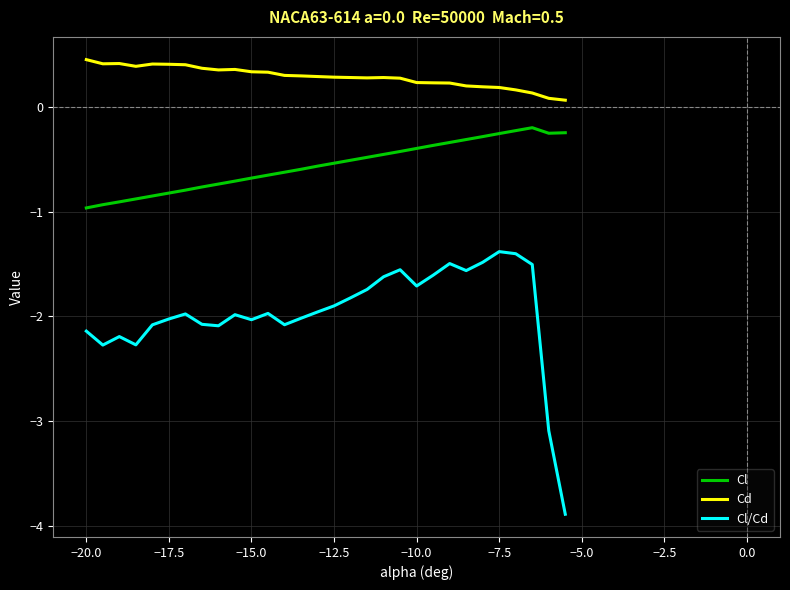

Which series has the largest range (max minus min)?

Cl/Cd